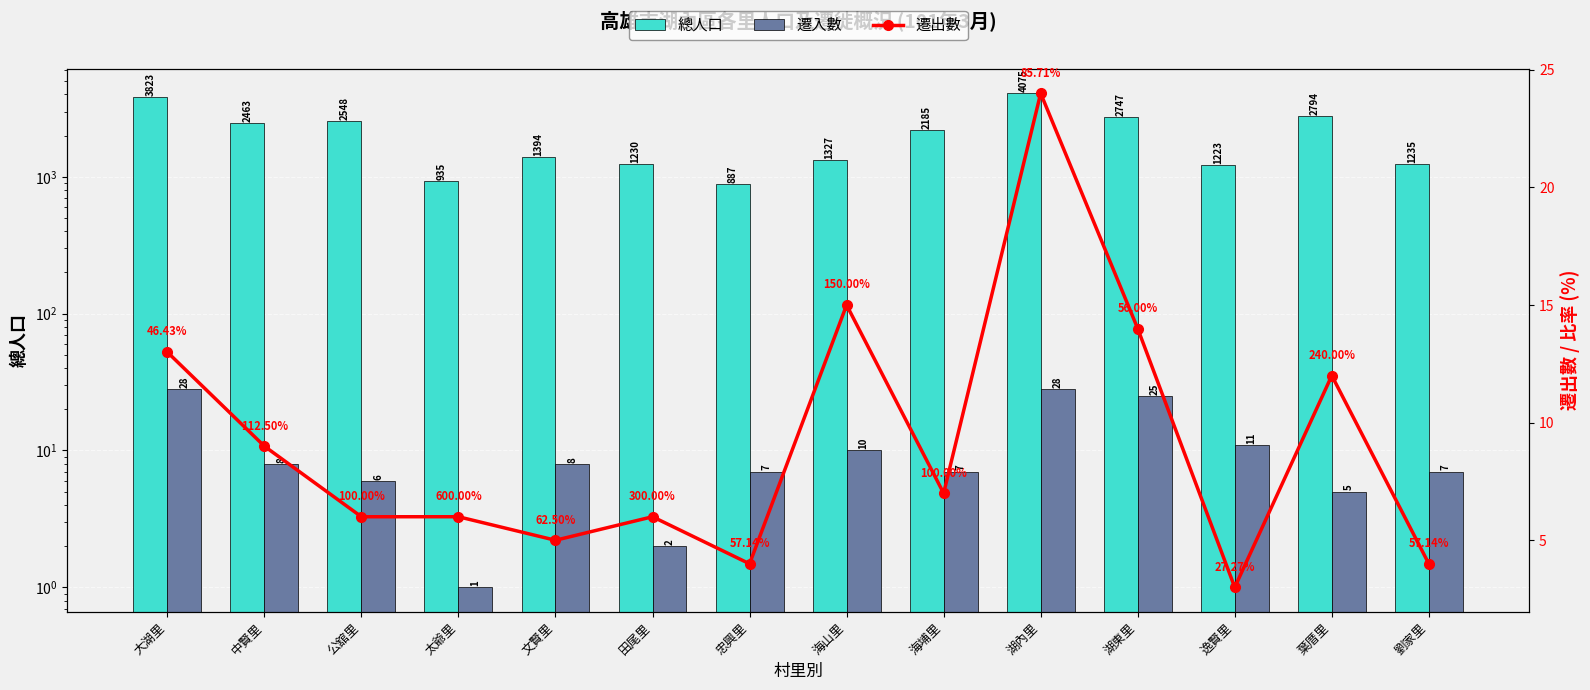

How many groups of bars are there?

14